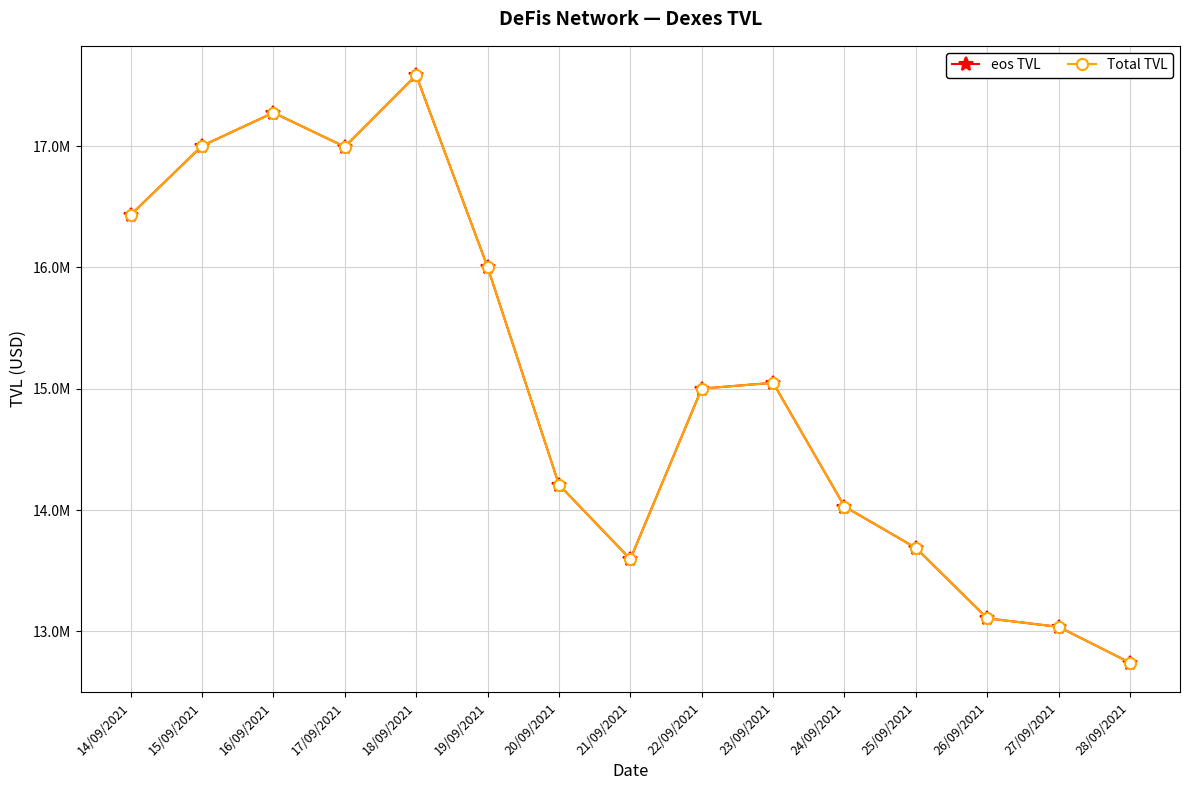

List the series in order of their peak value, highest first.

eos TVL, Total TVL